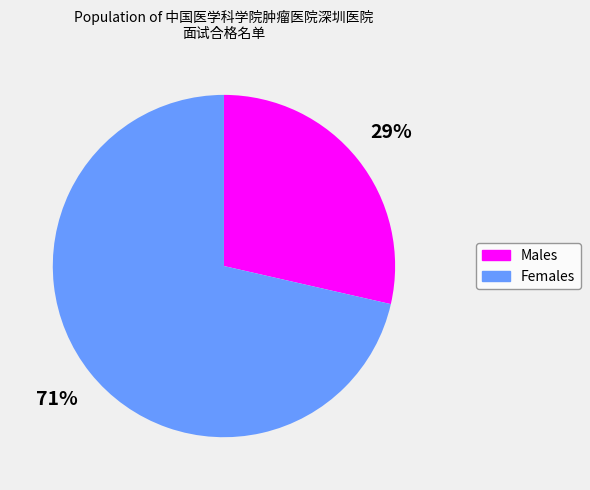

Count the number of slices in the pie.

2